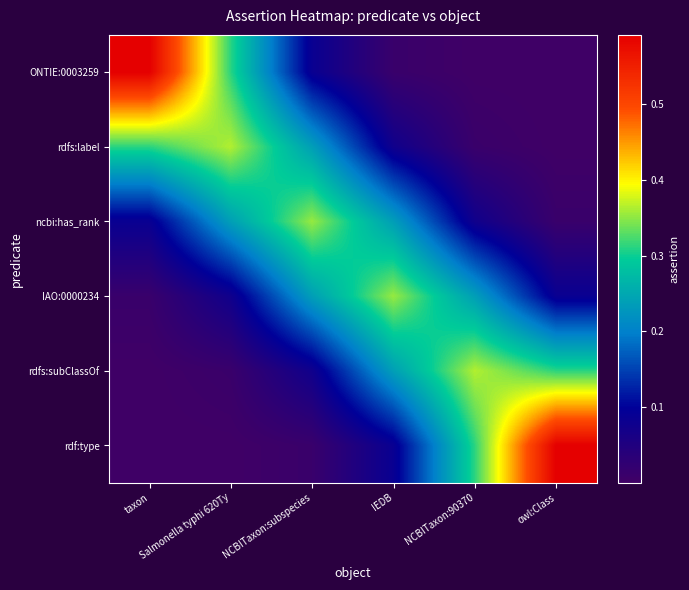

Reading left to right, extract all data points from this chart.

ONTIE:0003259: taxon=0.6	Salmonella typhi 620Ty=0.3	NCBITaxon:subspecies=0.1	IEDB=0.0	NCBITaxon:90370=0.0	owl:Class=0.0
rdfs:label: taxon=0.3	Salmonella typhi 620Ty=0.4	NCBITaxon:subspecies=0.2	IEDB=0.1	NCBITaxon:90370=0.0	owl:Class=0.0
ncbi:has_rank: taxon=0.1	Salmonella typhi 620Ty=0.2	NCBITaxon:subspecies=0.4	IEDB=0.2	NCBITaxon:90370=0.1	owl:Class=0.0
IAO:0000234: taxon=0.0	Salmonella typhi 620Ty=0.1	NCBITaxon:subspecies=0.2	IEDB=0.4	NCBITaxon:90370=0.2	owl:Class=0.1
rdfs:subClassOf: taxon=0.0	Salmonella typhi 620Ty=0.0	NCBITaxon:subspecies=0.1	IEDB=0.2	NCBITaxon:90370=0.4	owl:Class=0.3
rdf:type: taxon=0.0	Salmonella typhi 620Ty=0.0	NCBITaxon:subspecies=0.0	IEDB=0.1	NCBITaxon:90370=0.3	owl:Class=0.6